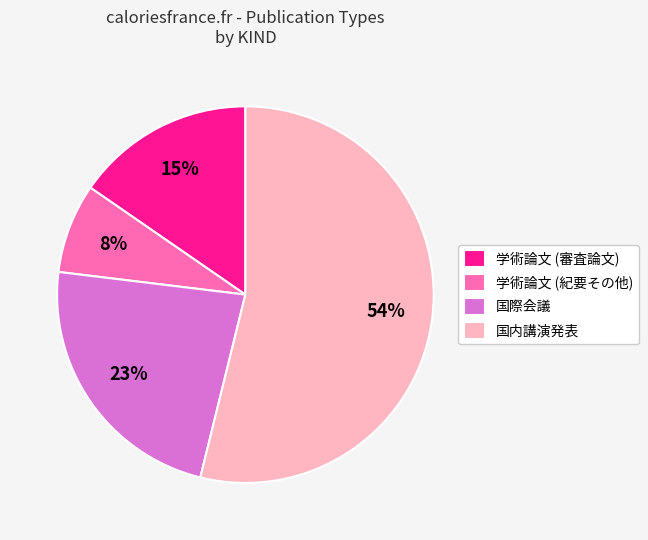

What percentage is the 国際会議 slice, to the nearest percent?

23%